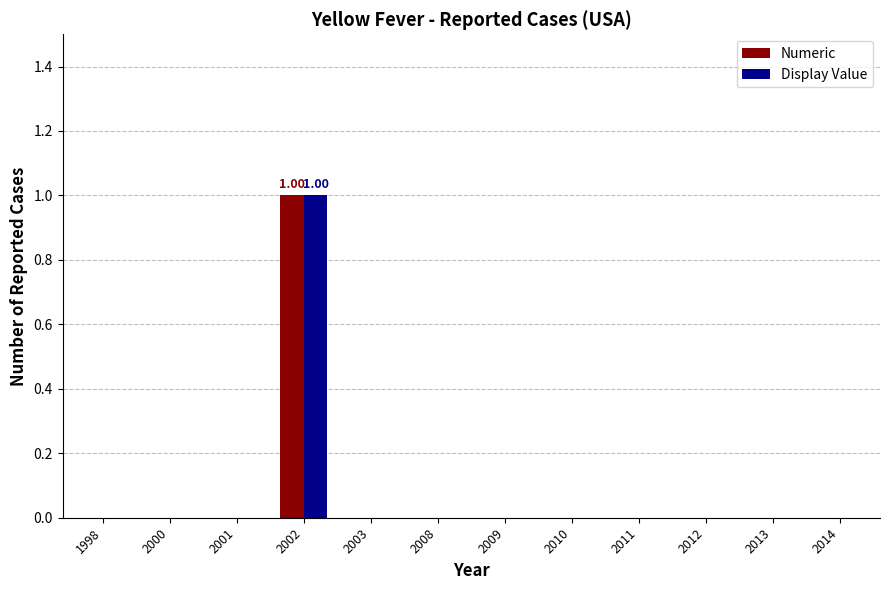

How many data points does each series have?

12